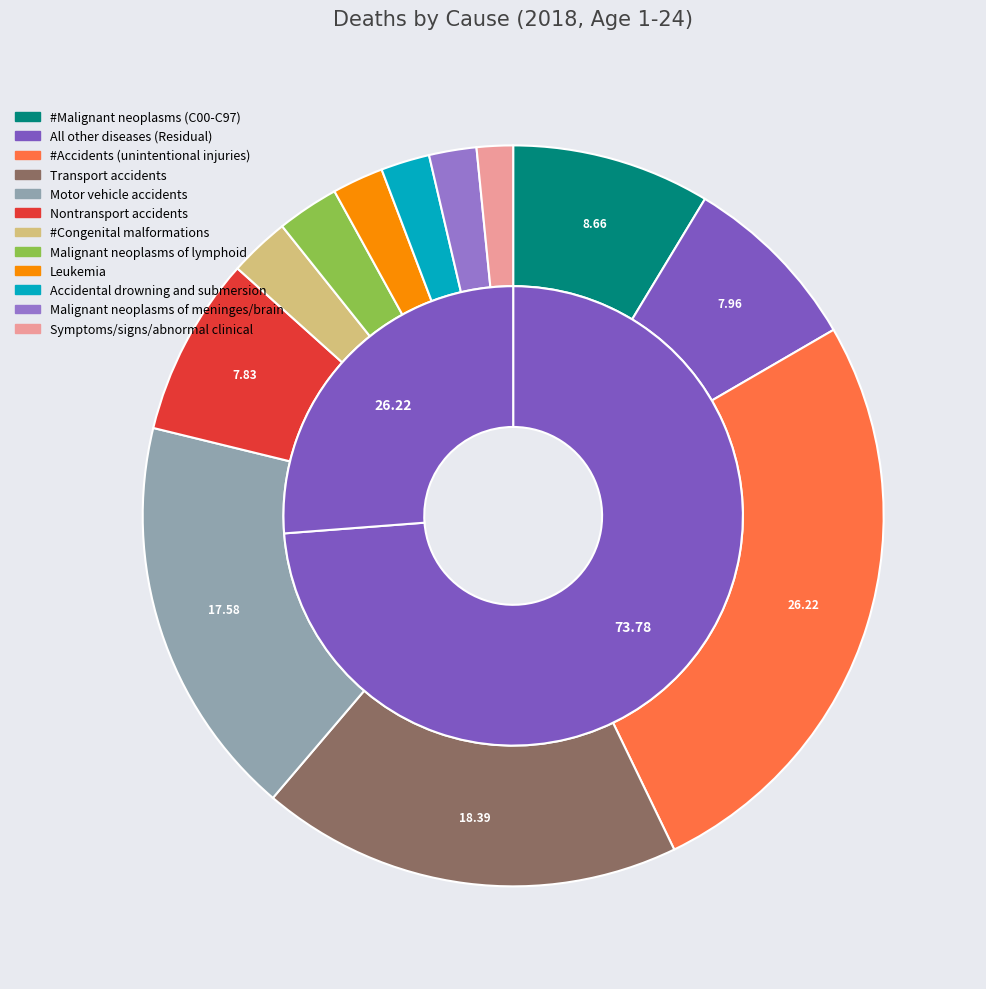

To the nearest percent, what portion does Leukemia represent?

2%